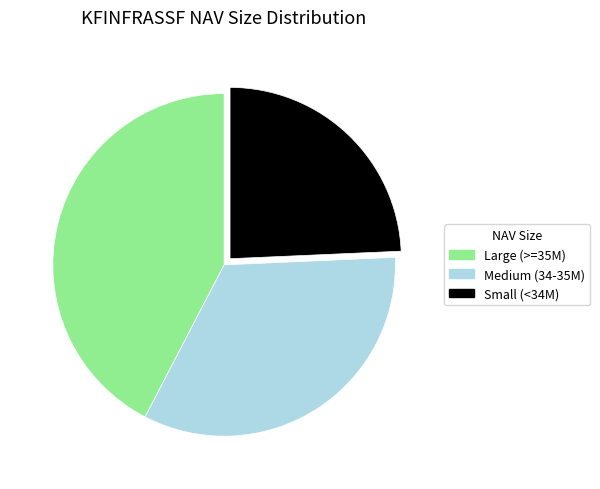

Is the sum of Medium (34-35M) and Small (<34M) greater than half?

Yes